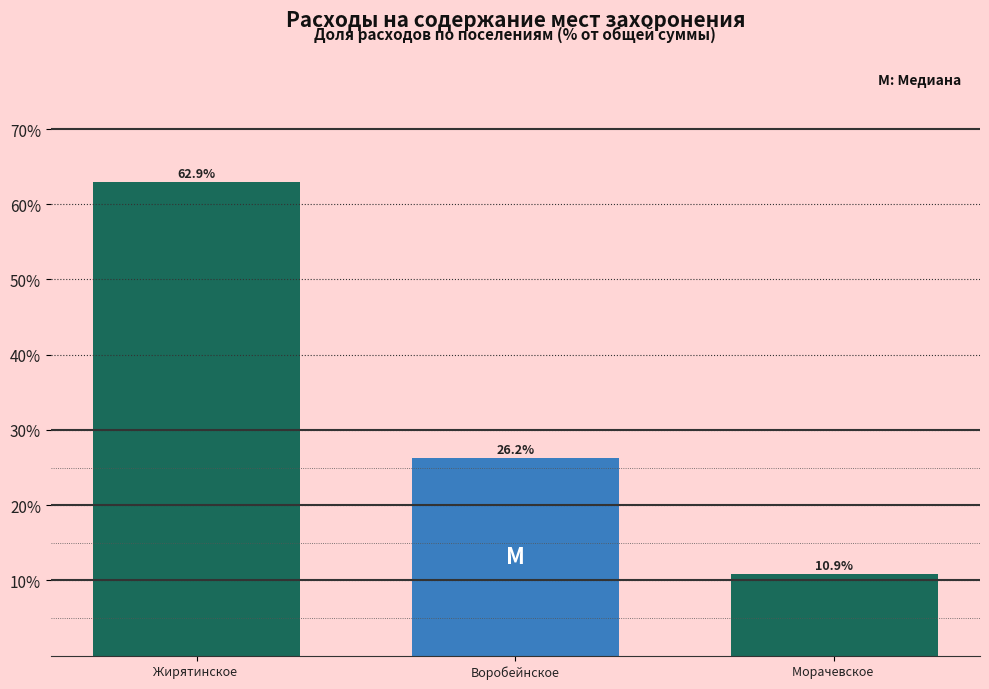

Reading left to right, what are all the values shown in this chart?

Жирятинское =62.9	Воробейнское=26.2	Морачевское =10.9